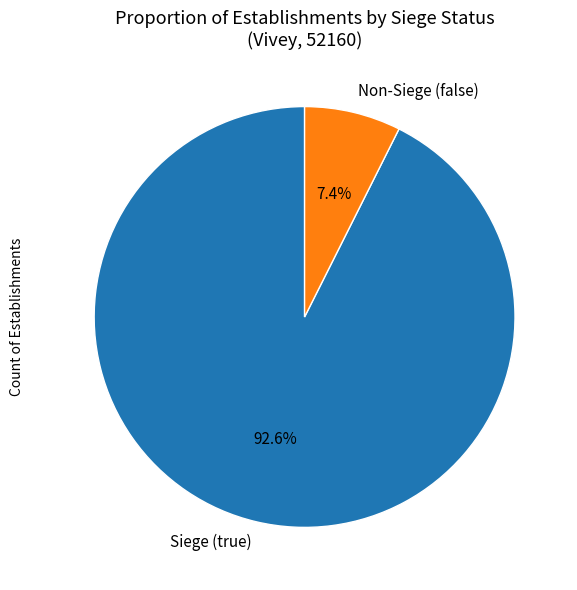

What portion of the pie excludes Siege (true)?

7.4%